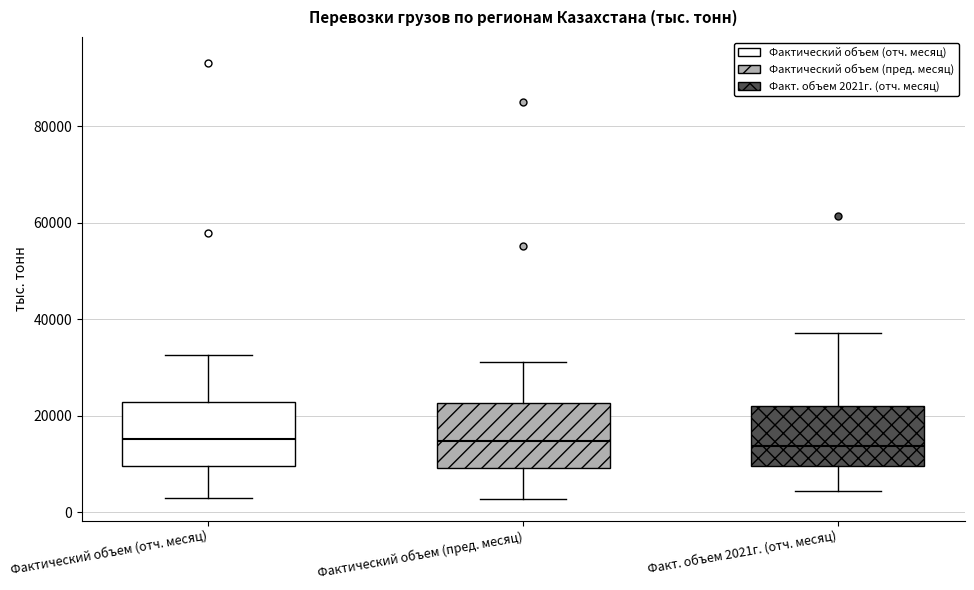

Where does the lower whisker of the box for Факт. объем 2021г. (отч. месяц) end on the y-axis? The values are not printed on the chart, so give them approximately, as read against the axis.

4000